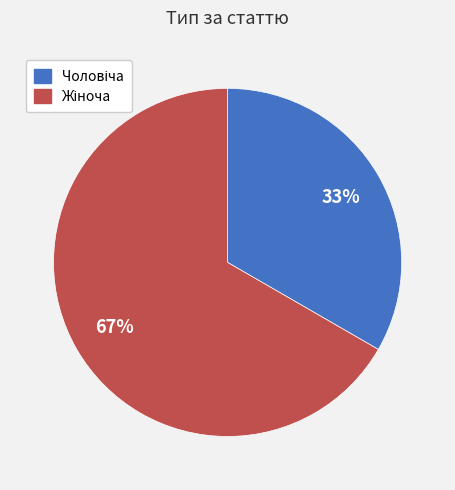

To the nearest percent, what is the average slice percentage?

50%